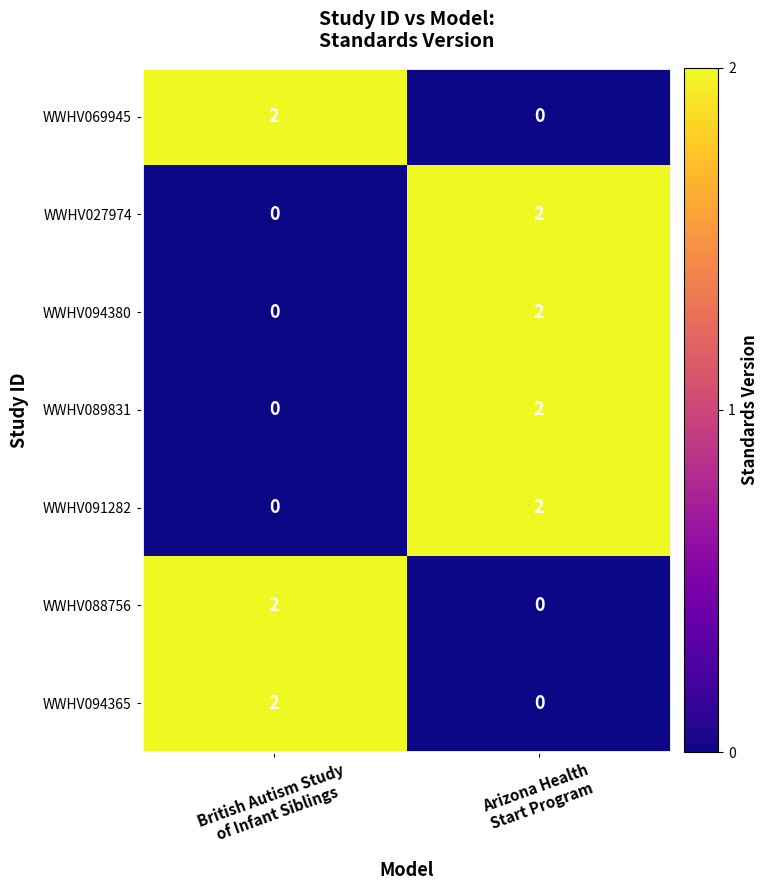

Reading left to right, extract all data points from this chart.

WWHV069945: 2	0
WWHV027974: 0	2
WWHV094380: 0	2
WWHV089831: 0	2
WWHV091282: 0	2
WWHV088756: 2	0
WWHV094365: 2	0